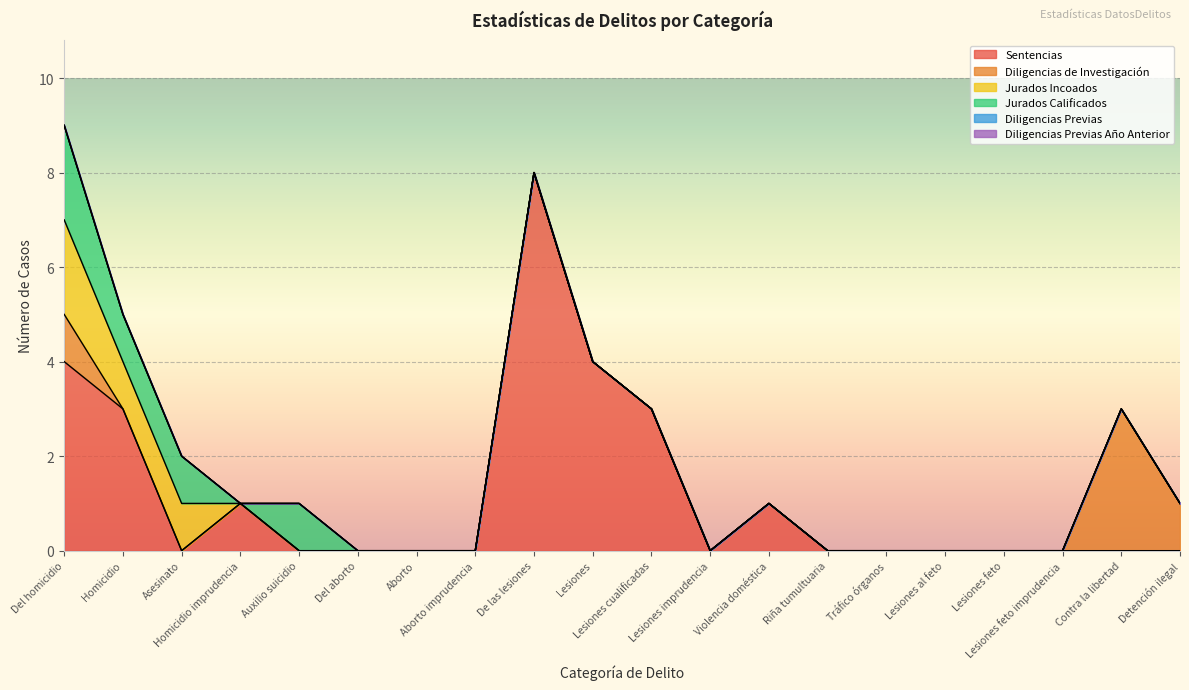

Which label corresponds to the largest value in the chart?

De las lesiones